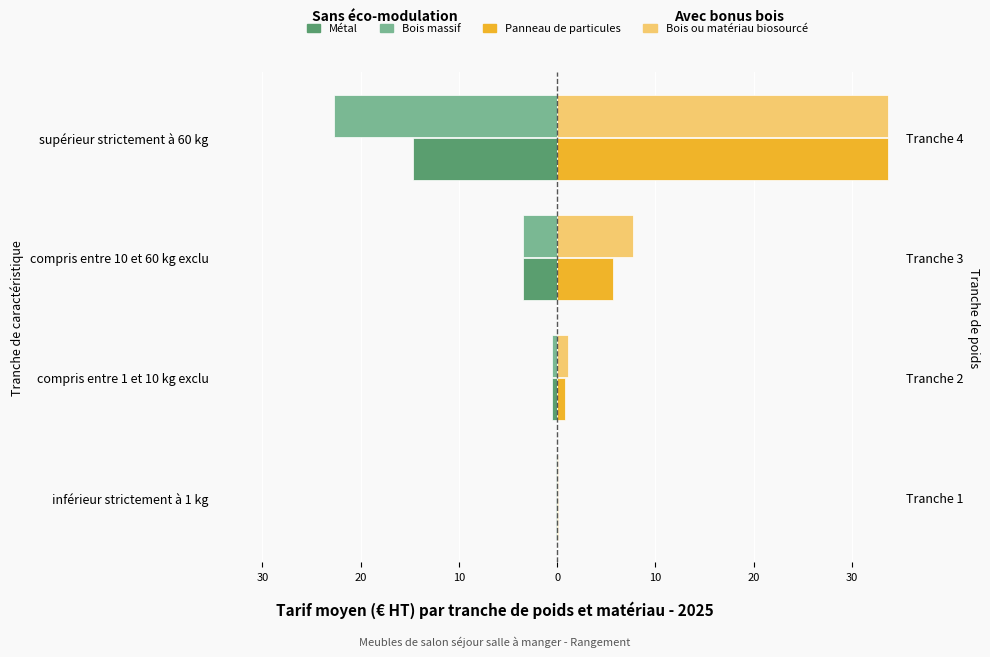

Is the value of Métal at inférieur strictement à 1 kg greater than the value of Bois ou matériau biosourcé at compris entre 10 et 60 kg exclu?

No